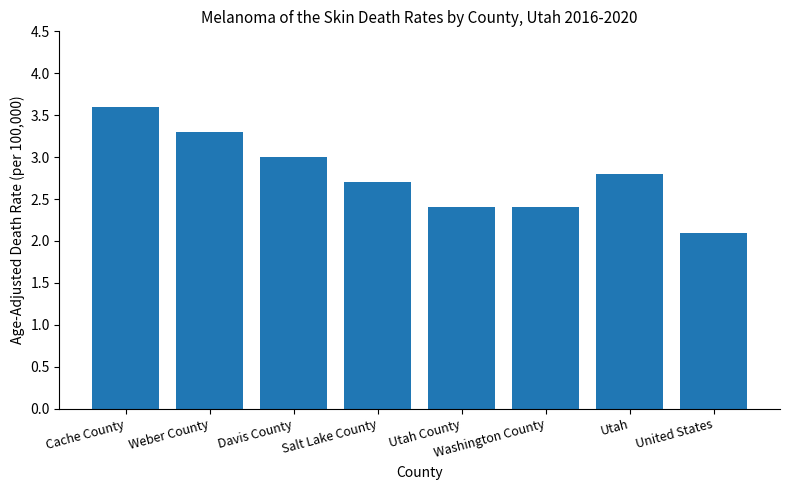

What is the difference between the maximum and second lowest values?

1.2